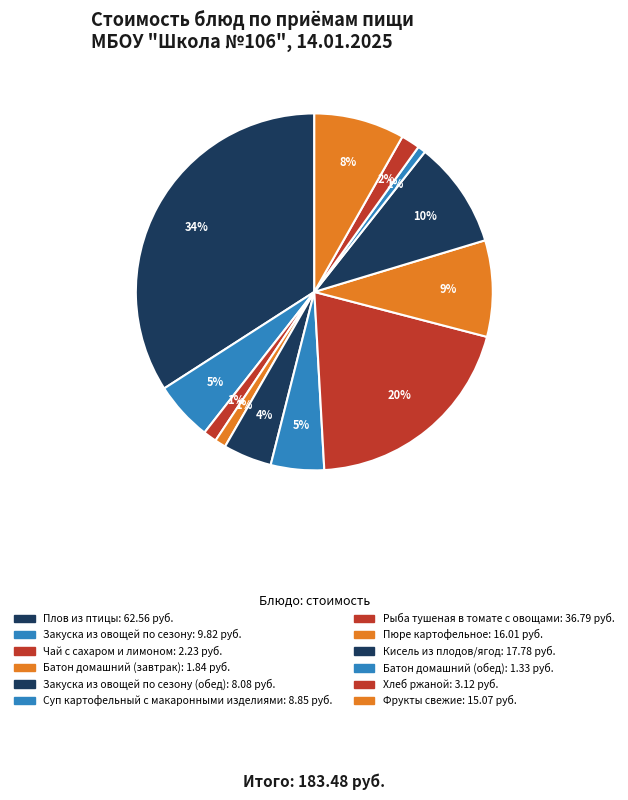

How many segments does this pie chart have?

12